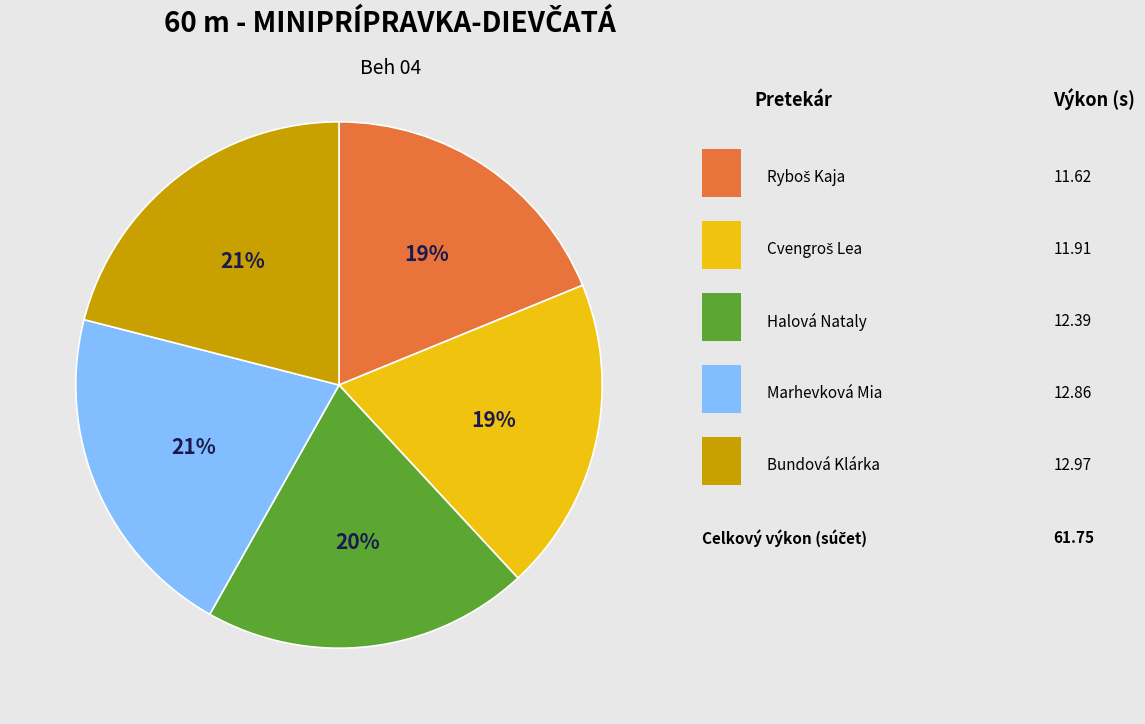

To the nearest percent, what is the average slice percentage?

20%